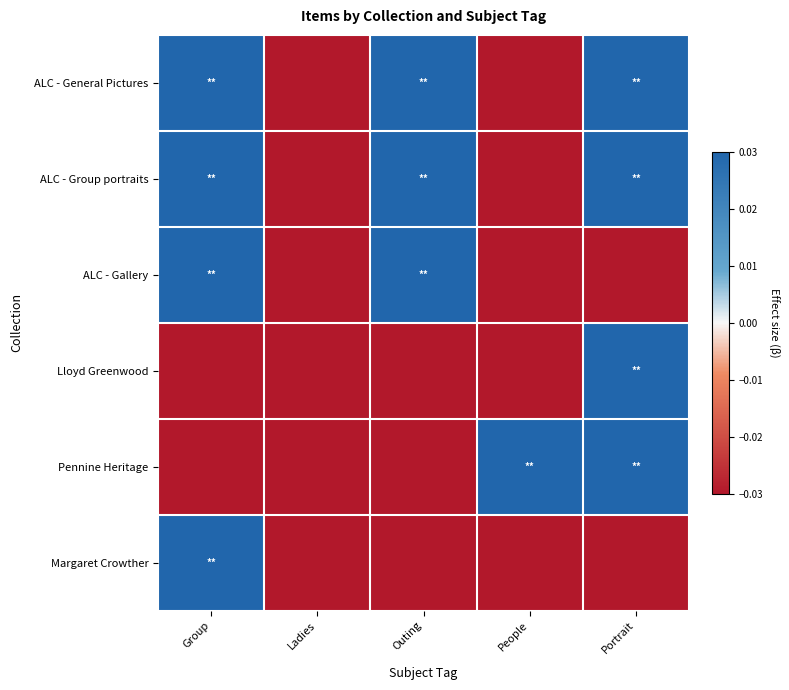

Count the number of categories in the chart.

5